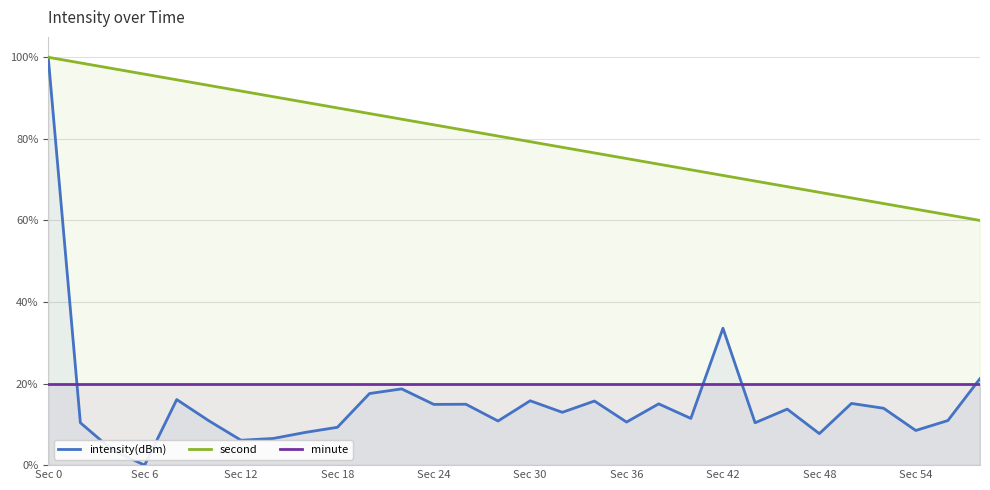

True or false: second has more than 2 points higher than both neighbors.

False